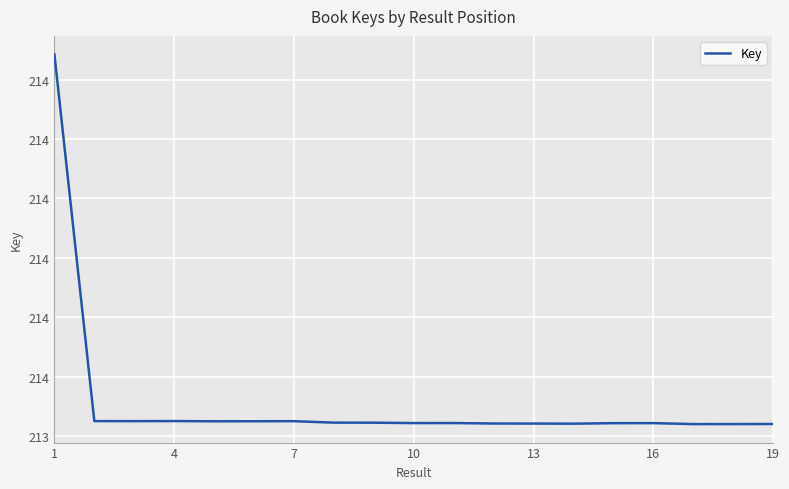

Reading right to left, transcribe all the data shown in this chart.

213960177	213960141	213960105	213960919	213960881	213960452	213960552	213960590	213960991	213960955	213961295	213961335	213962549	213962504	213962466	213962661	213962585	213962621	214271197